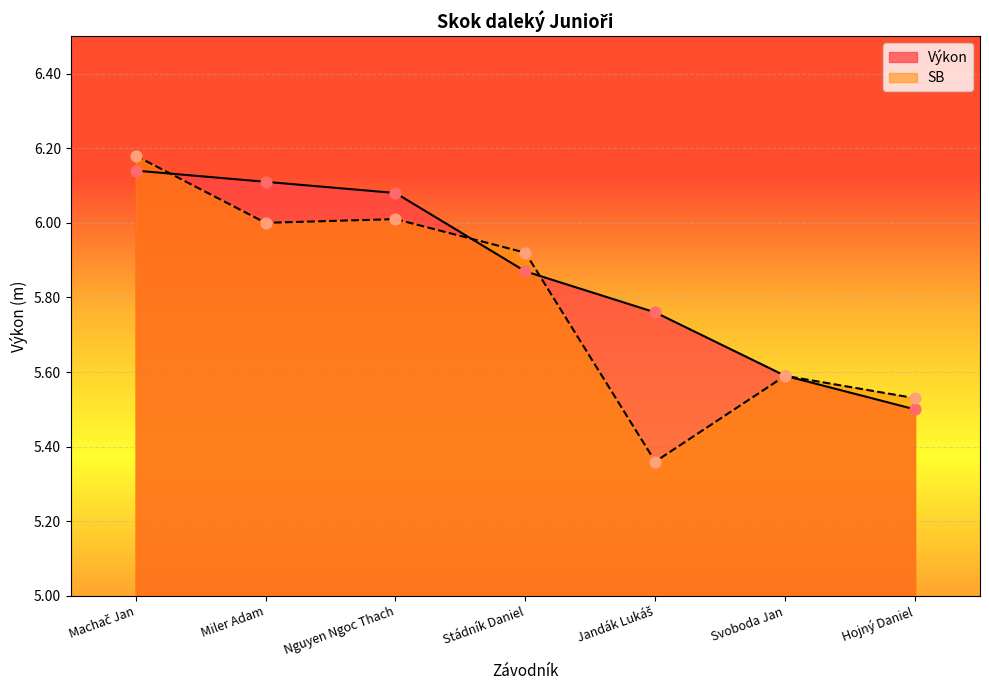

Which has a higher value, Jandák Lukáš or Nguyen Ngoc Thach?

Nguyen Ngoc Thach